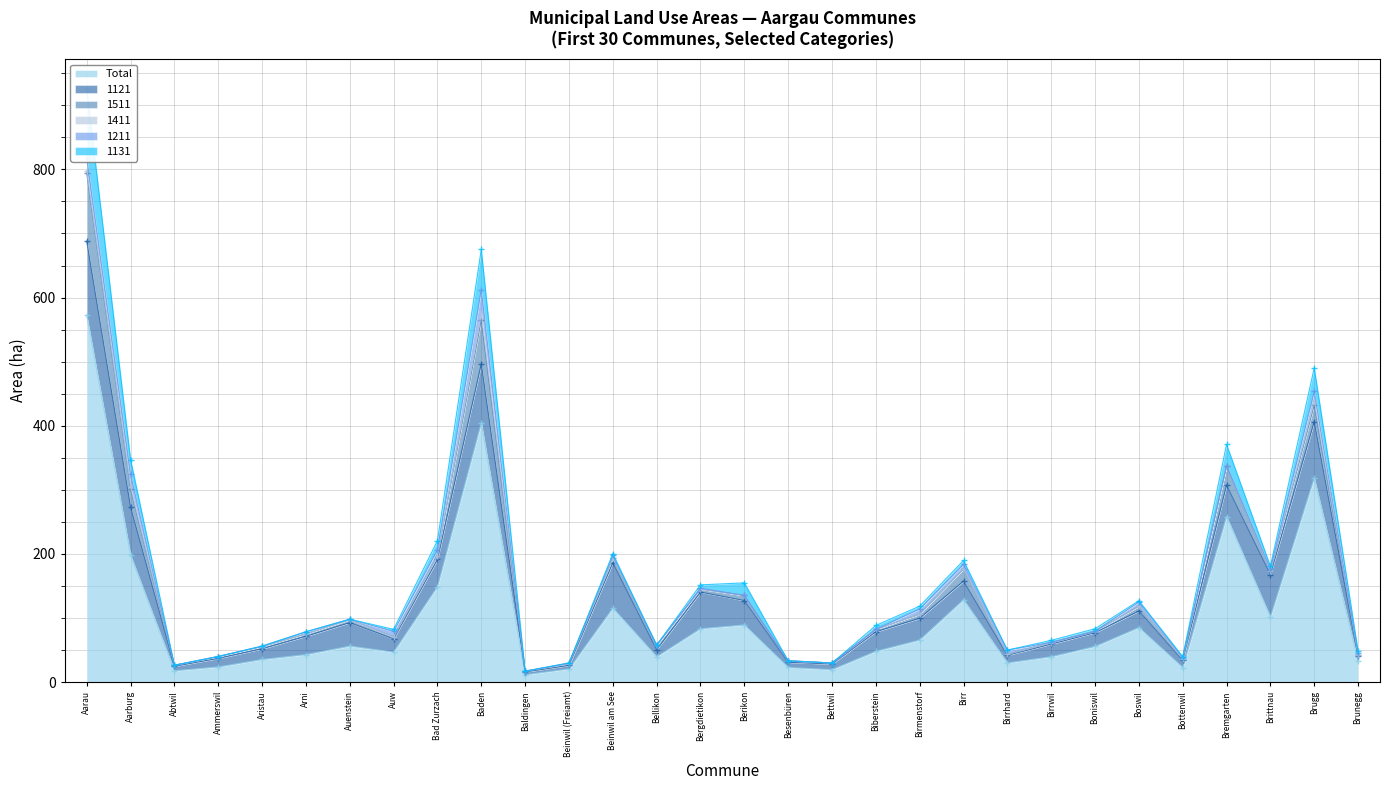

How many values in the 1131 series exceed 3?

16